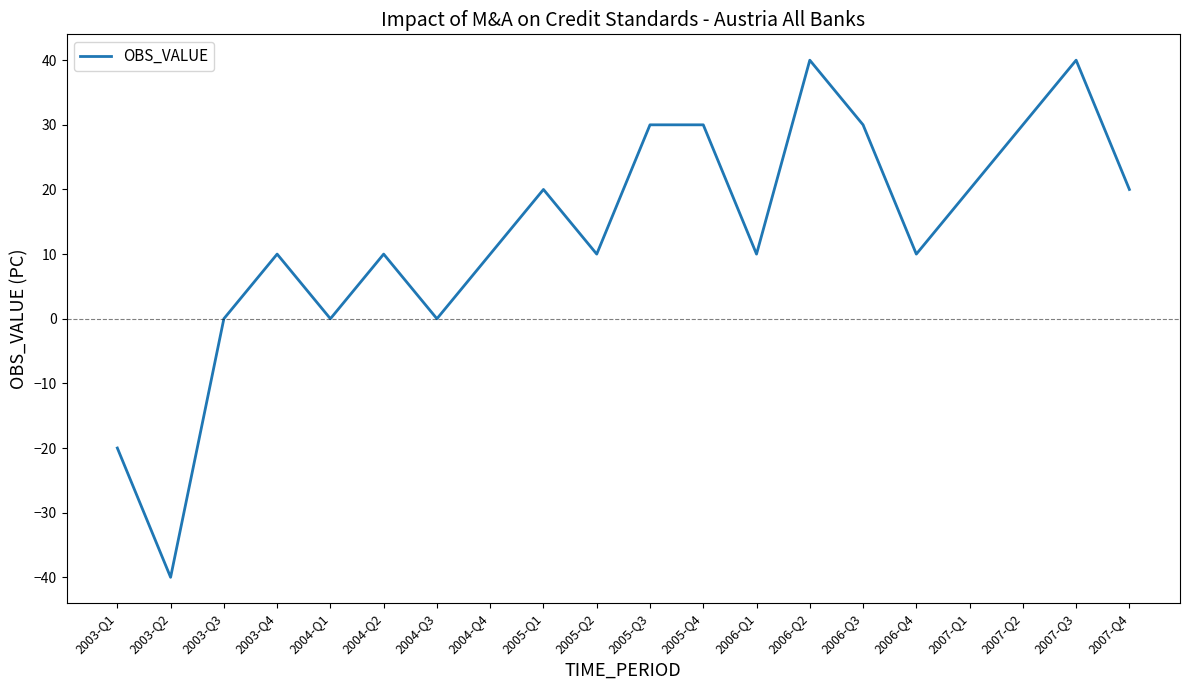

What is the change in value from 2003-Q4 to 2007-Q2?

+20